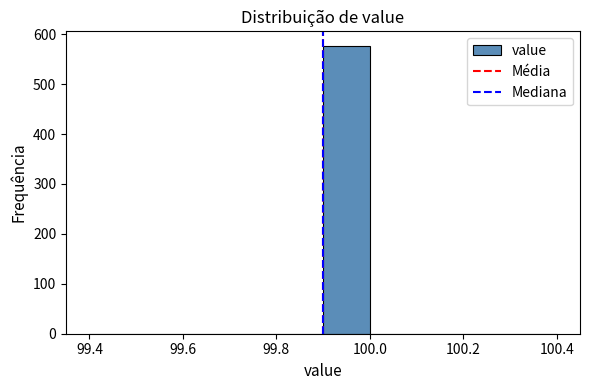

Reading left to right, list every bar in this chart as the range it spans on the x-axis followed by its height. The values are not printed on the chart, so give them approximately, as read against the axis.

99.4 to 99.5: 0
99.5 to 99.6: 0
99.6 to 99.7: 0
99.7 to 99.8: 0
99.8 to 99.9: 0
99.9 to 100.0: 580
100.0 to 100.1: 0
100.1 to 100.2: 0
100.2 to 100.3: 0
100.3 to 100.4: 0